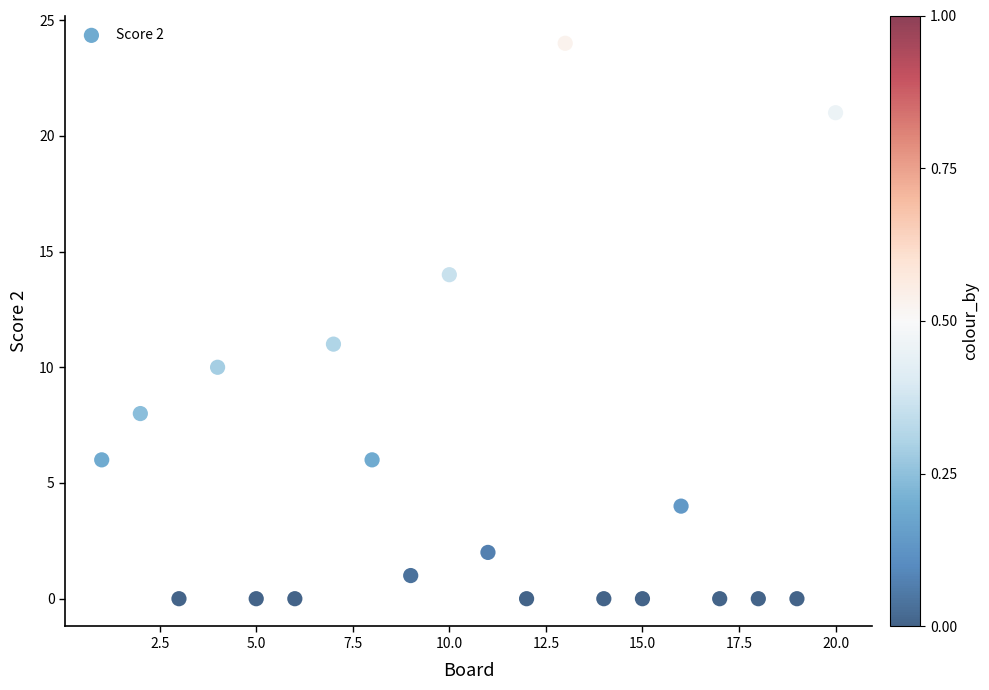

What is the range of X values (max minus min)?

19